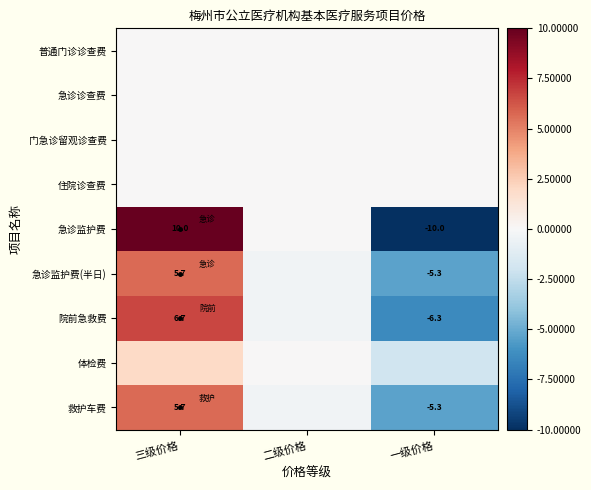

How many negative values does the 救护车费 series have?

2